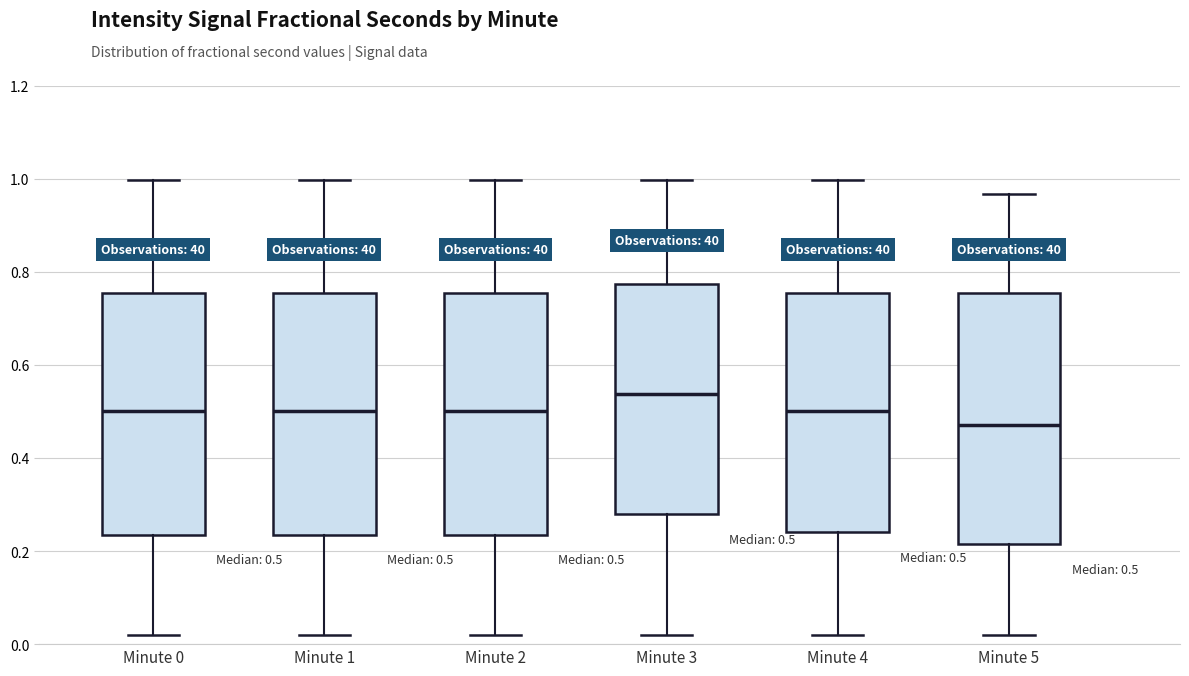

Which box's median line is the highest?

Minute 3